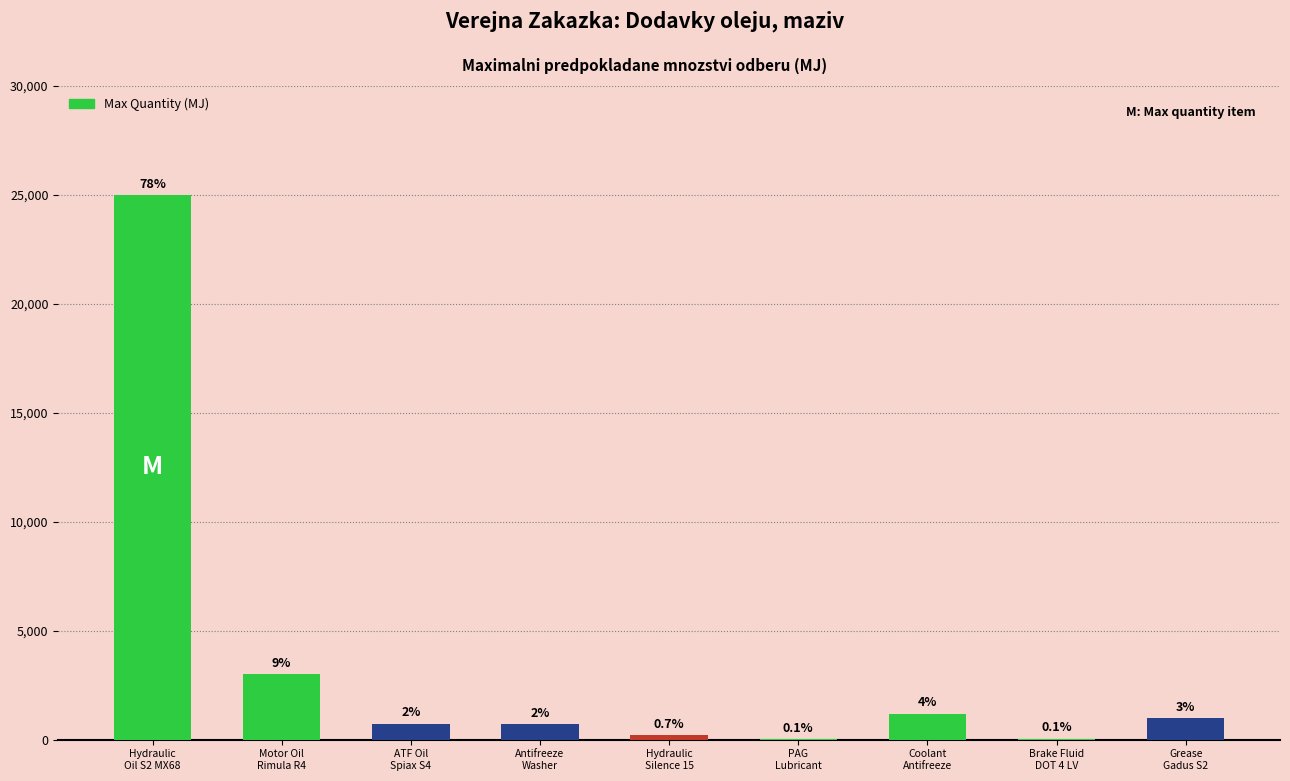

Are the bars horizontal?

No